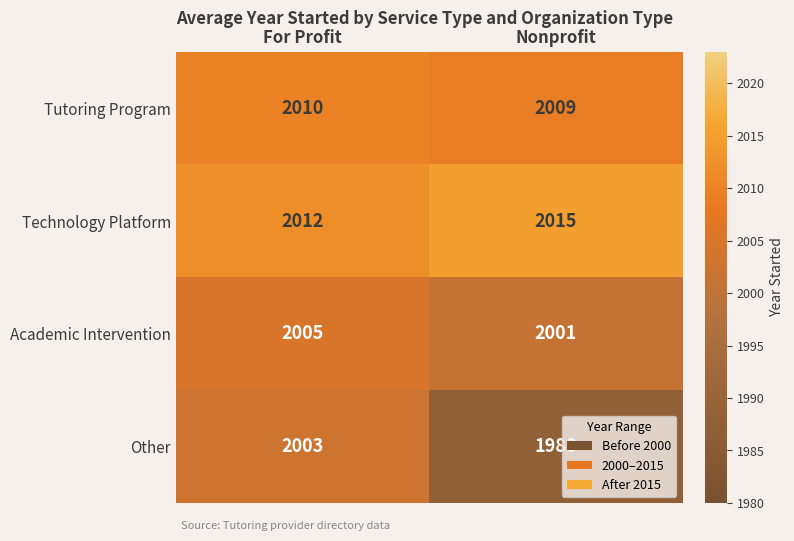

At how many categories does at least one series exceed 1993?

2